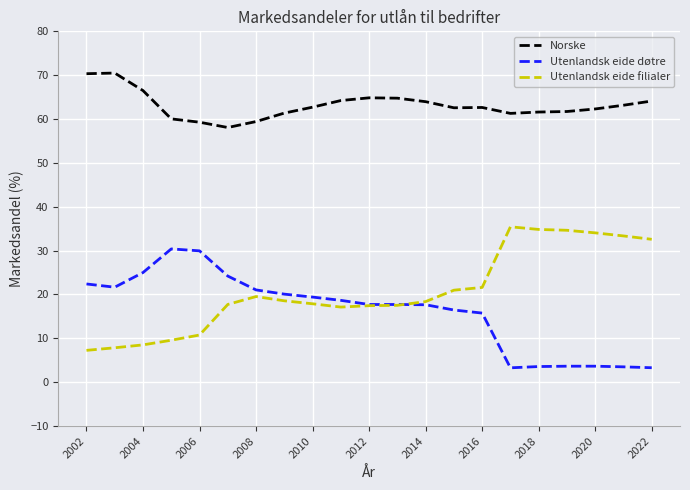

How many lines are shown in the chart?

3